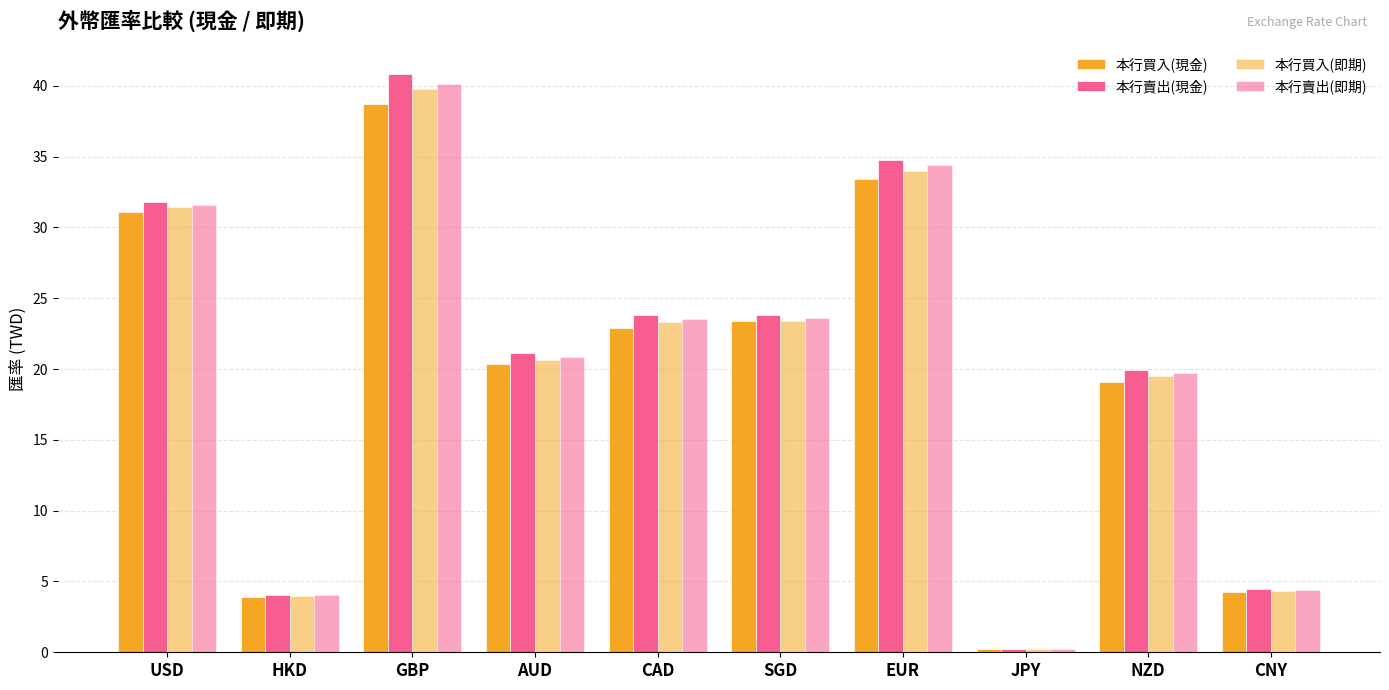

What is the sum of all 本行買入(現金) values?

197.4